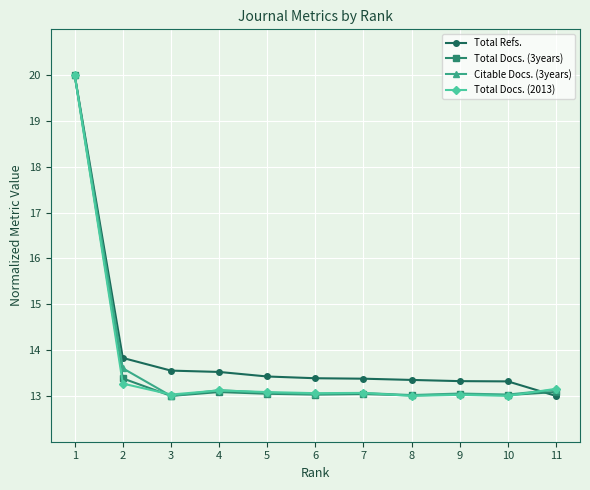

Is it true that Total Docs. (2013) equals 8.3 at 5?

False